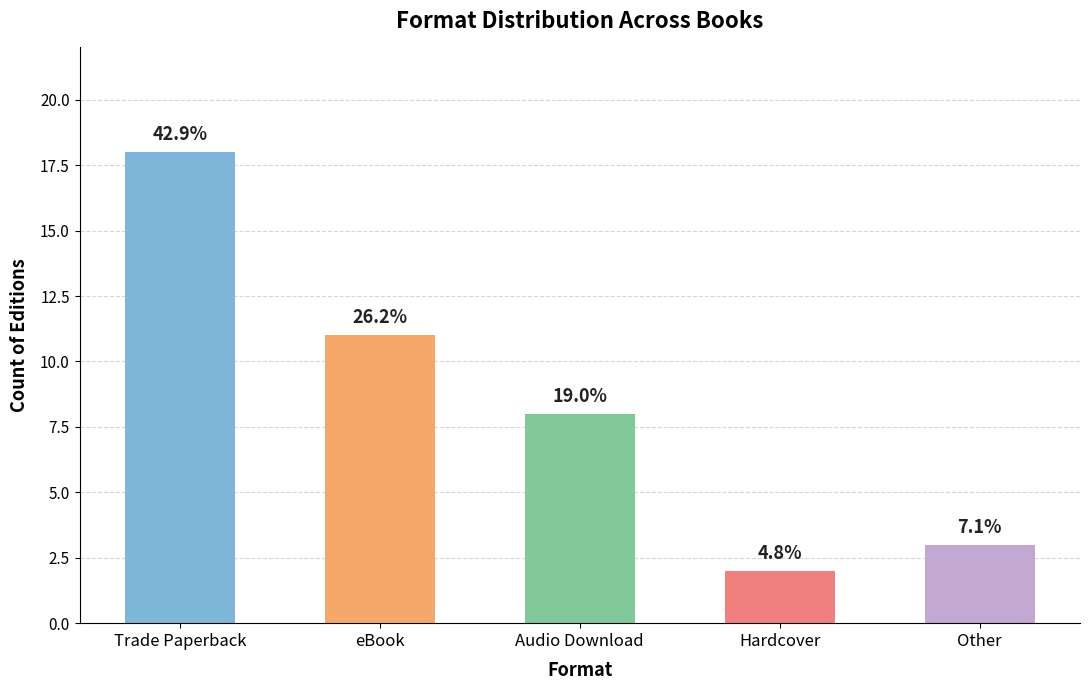

The value at Other is 5. True or false?

False